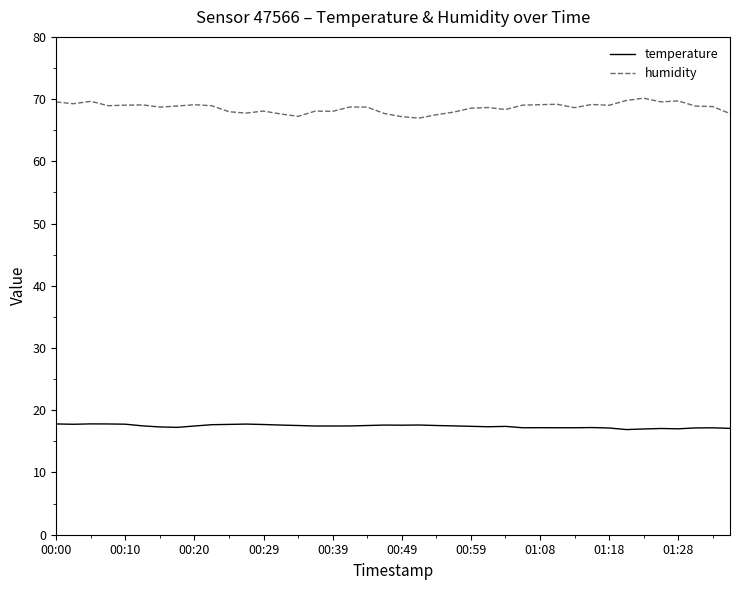

What is the highest value of the temperature series?

17.8